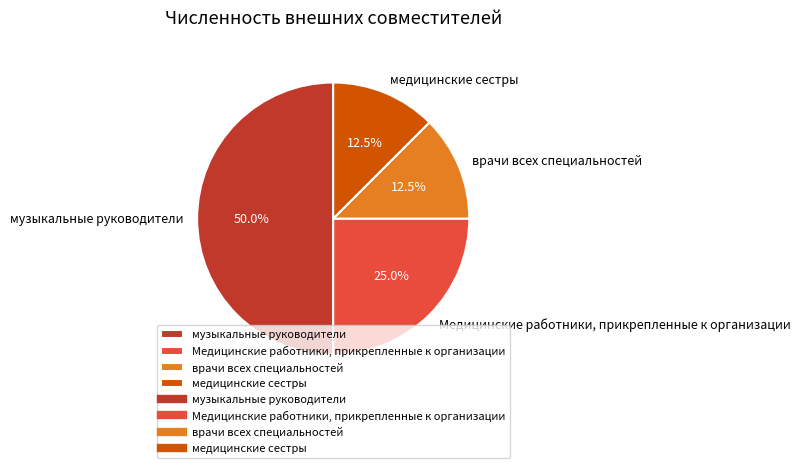

Is it true that Медицинские работники, прикрепленные к организации is 10% of the pie?

False